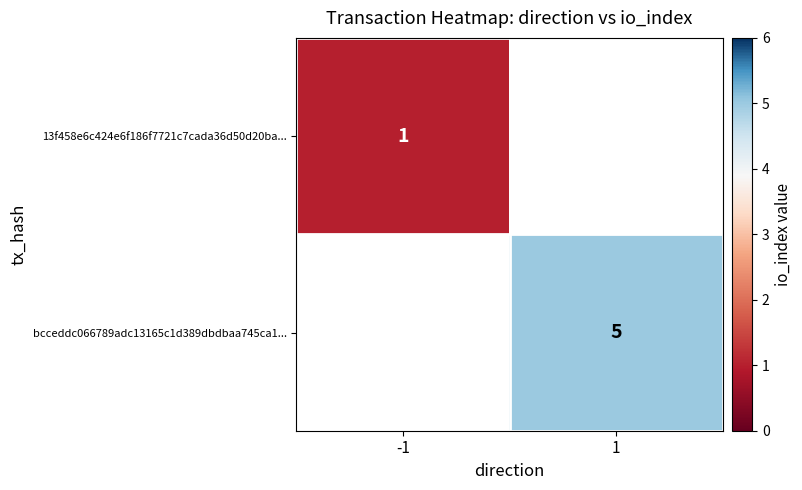

True or false: bcceddc066789adc13165c1d389dbdbaa745ca1... has a value of 5 at 1.

True